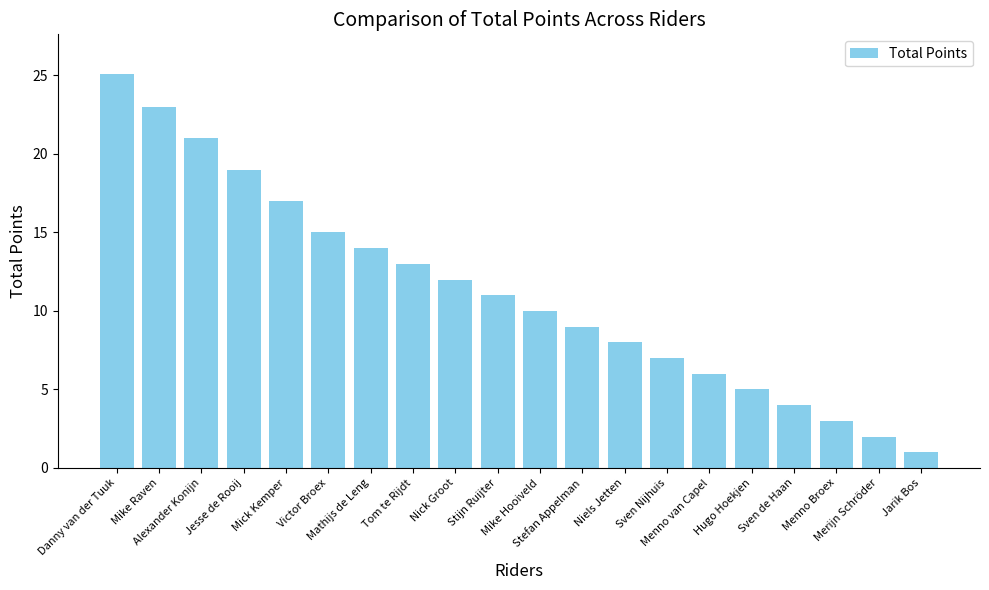

How many values are below 11?

10